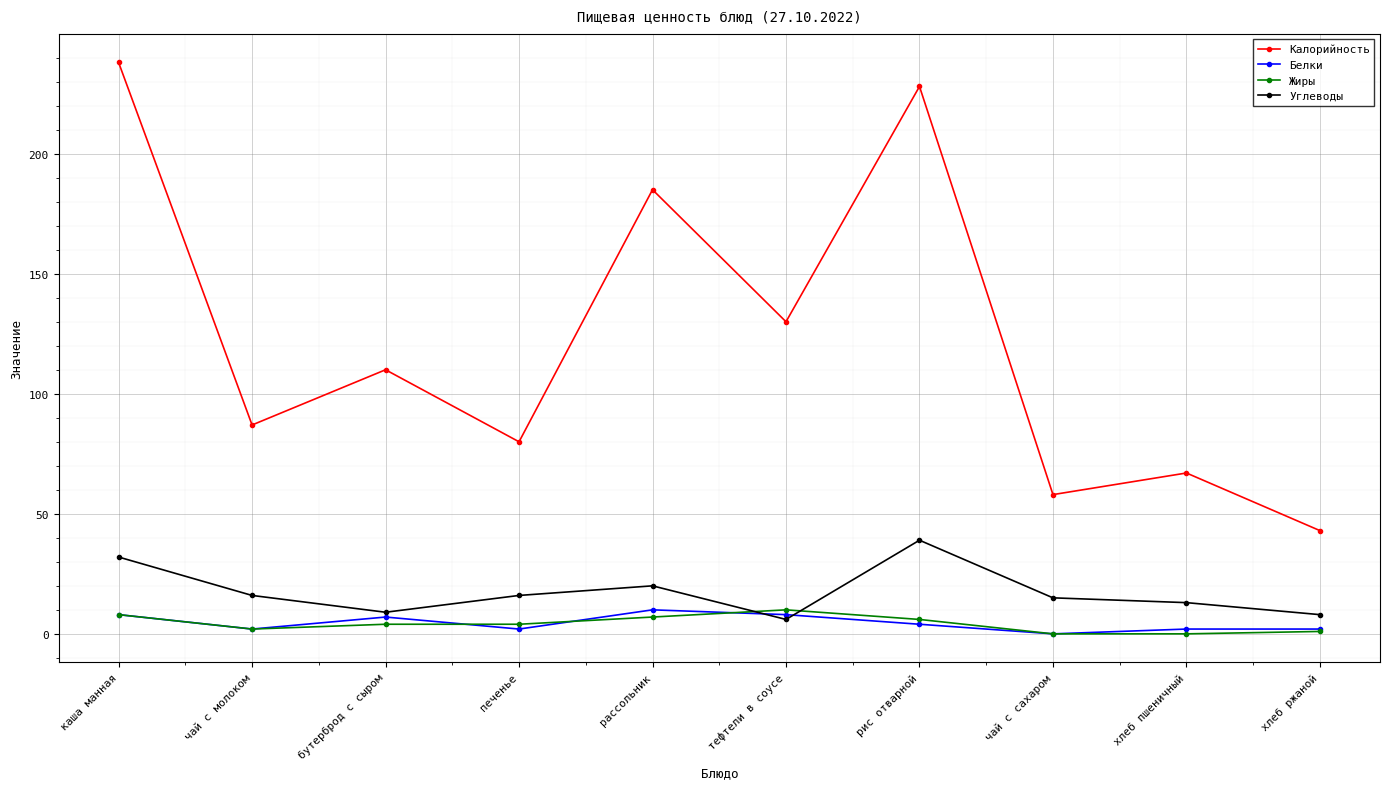

How many data points does each series have?

10